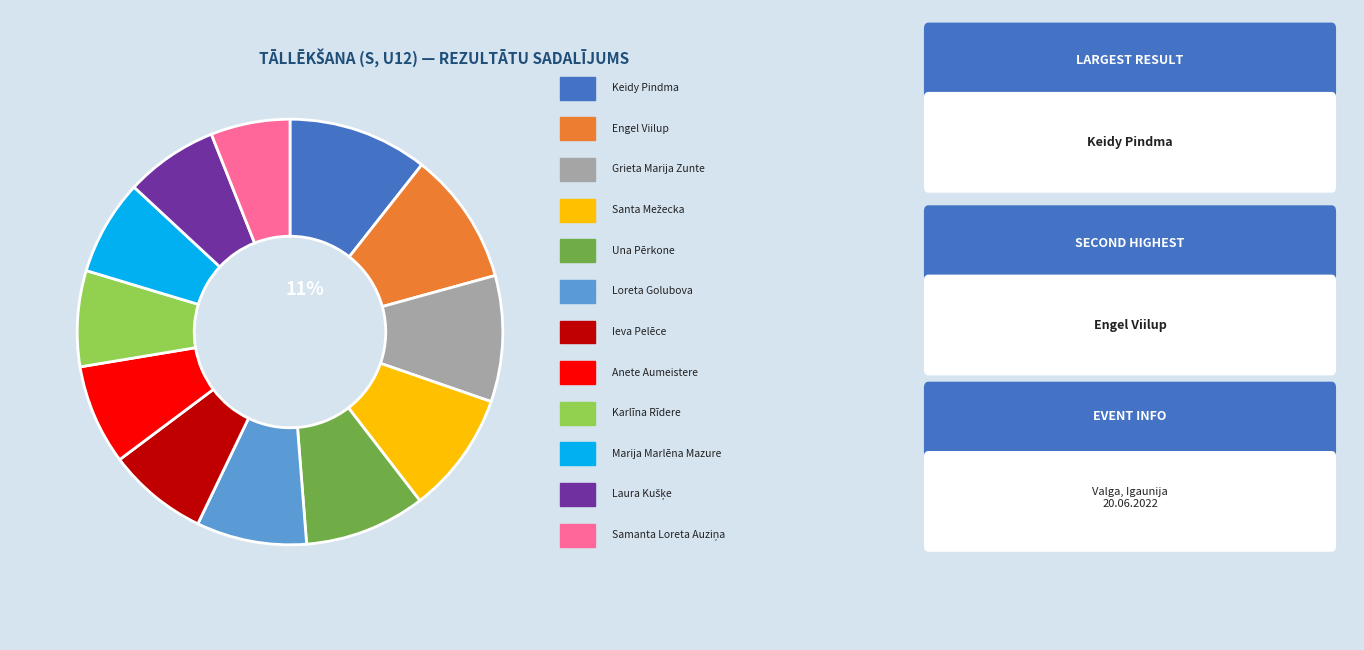

How many slices are in this pie chart?

12